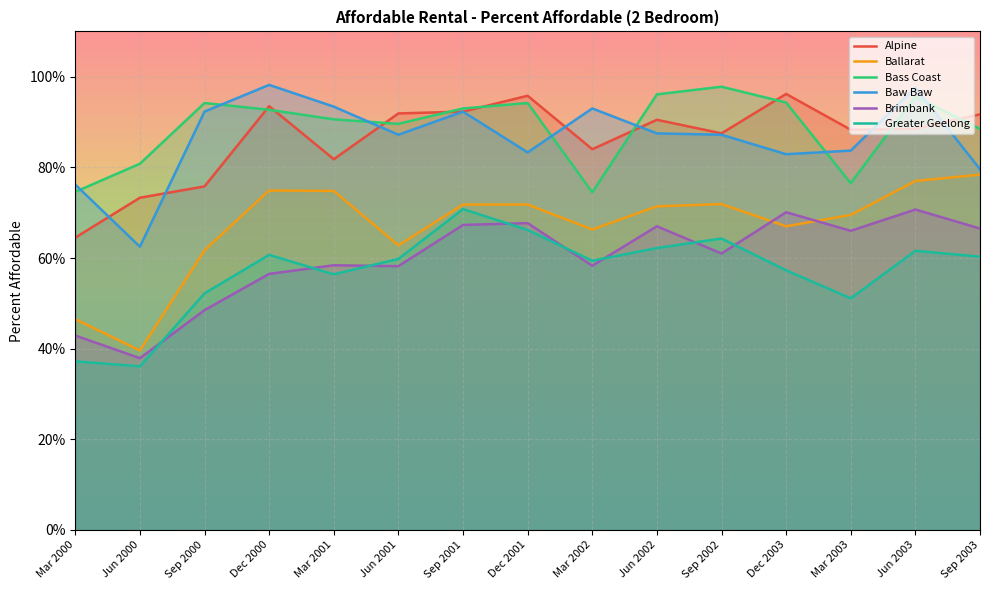

Which label corresponds to the largest value in the chart?

Dec 2000